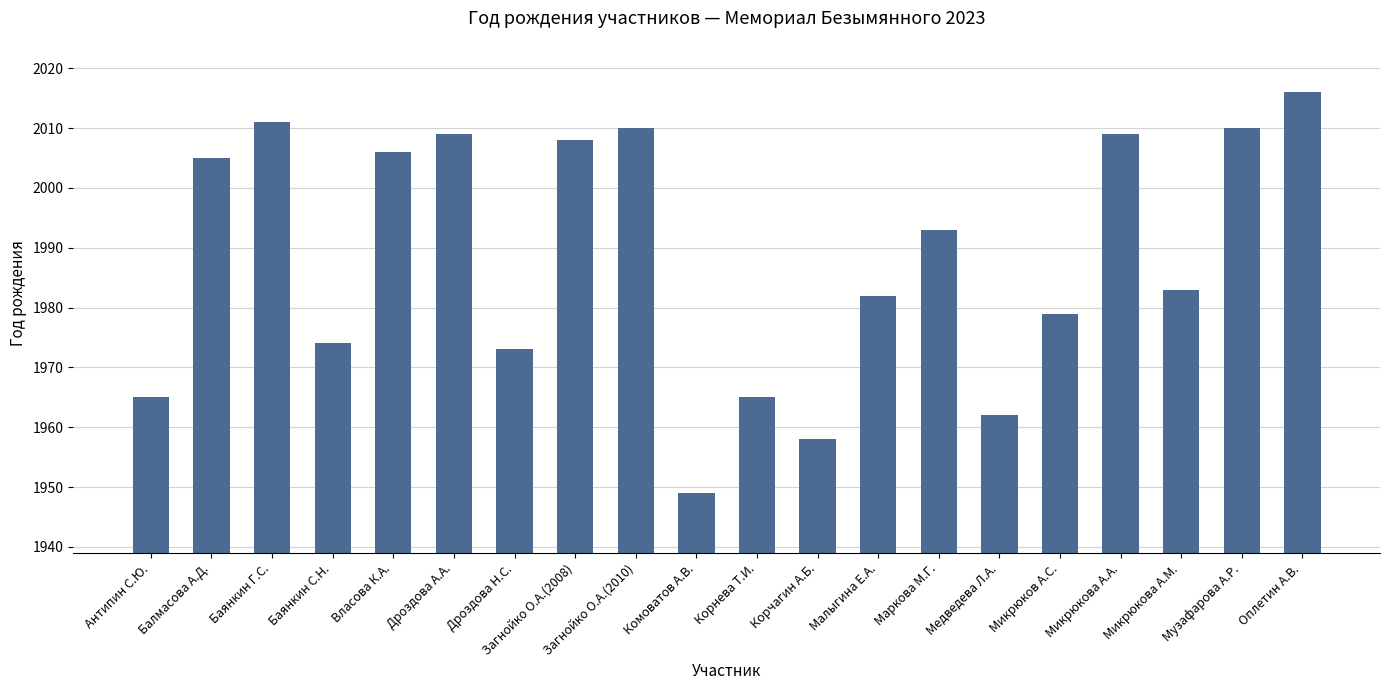

At which label does the data first exceed 1993?

Балмасова А.Д.